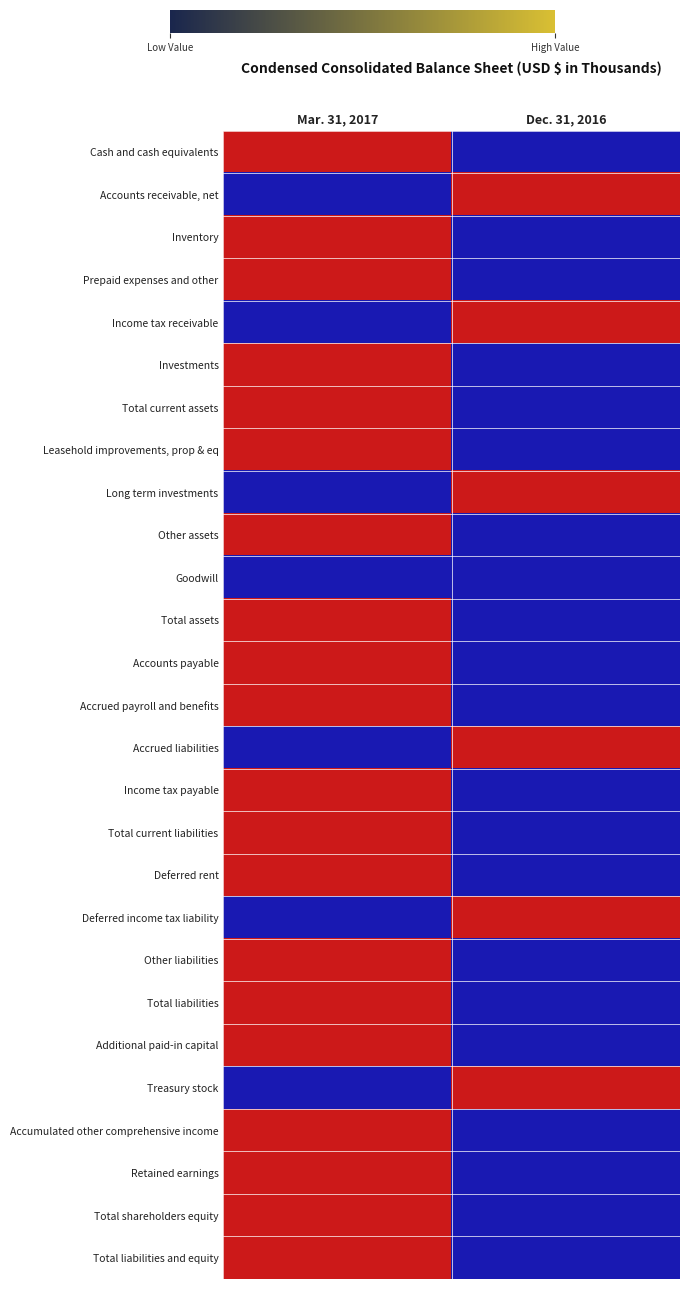

Which label corresponds to the smallest value in the chart?

Dec. 31, 2016